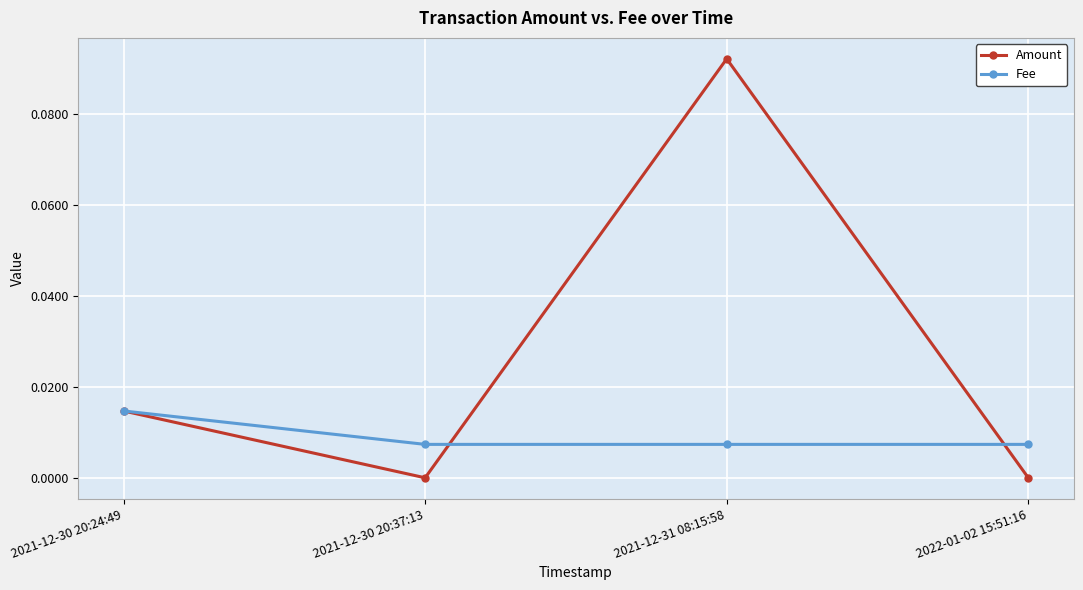

Is it true that Amount equals 0.0 at 2021-12-31 08:15:58?

False